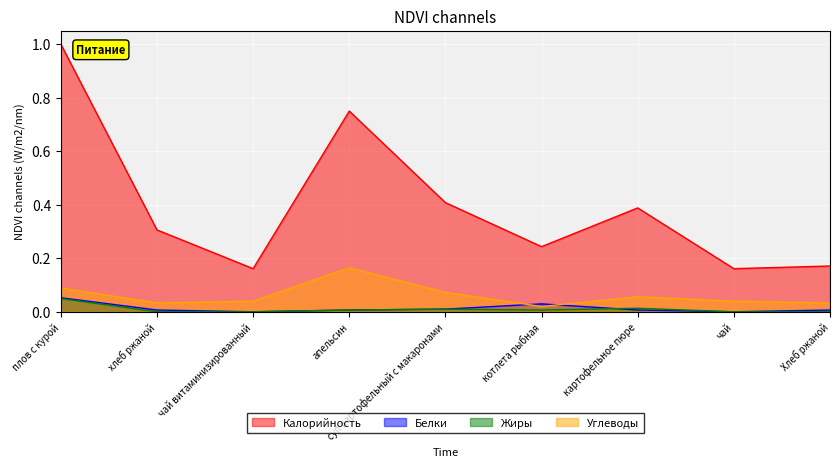

True or false: Калорийность and Белки cross at least once.

False